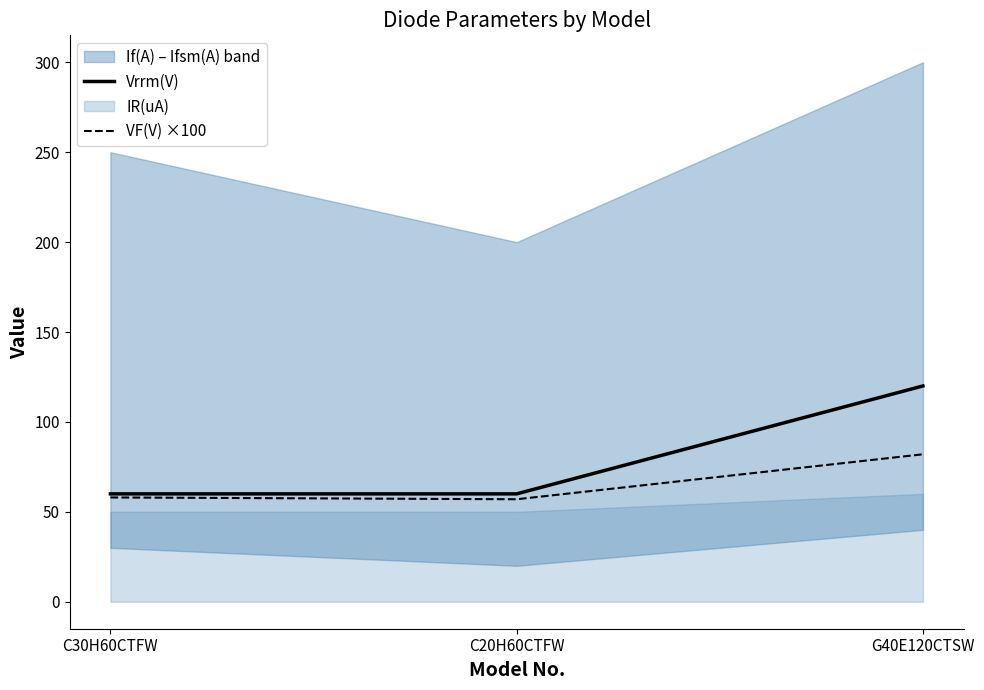

Does the chart have visible grid lines?

No